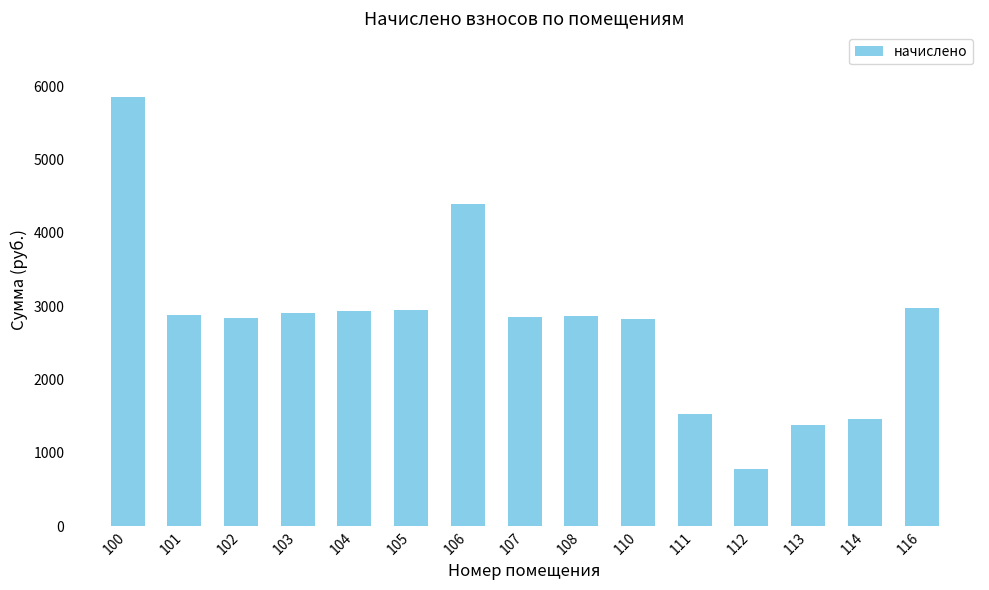

What is the average value?

2759.9